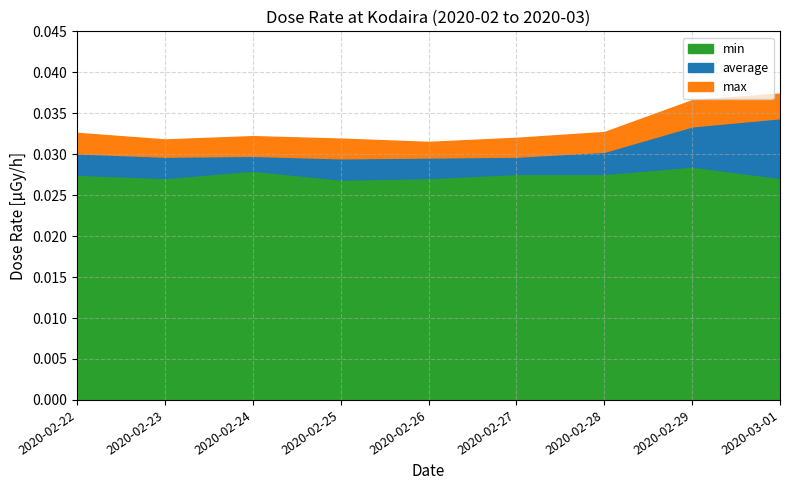

The min series shows 0.0 at 2020-02-26. True or false?

False